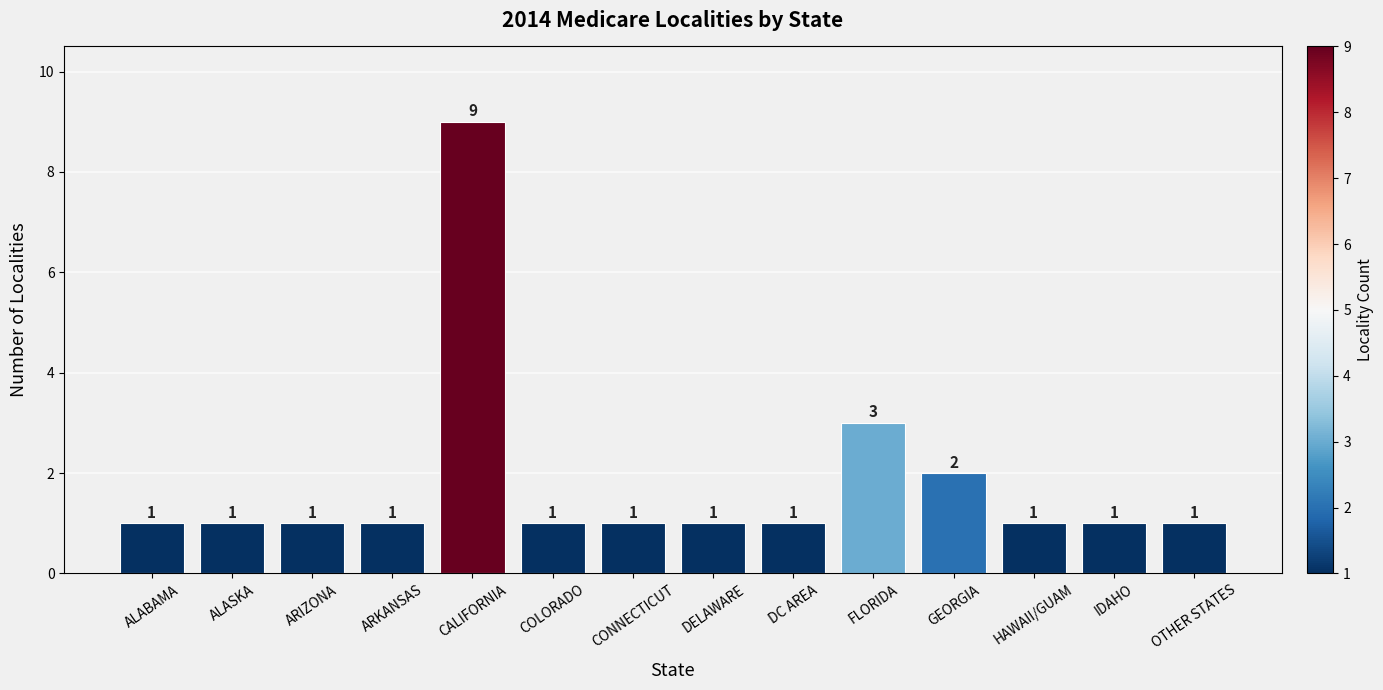

Approximately how many times larger is the value at CALIFORNIA compared to IDAHO?

9.0